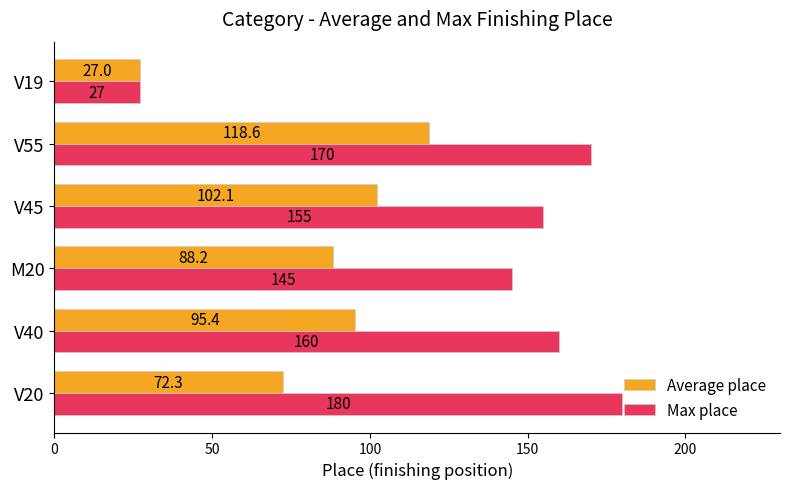

What is the difference between the maximum and minimum values in the Average place series?

91.6